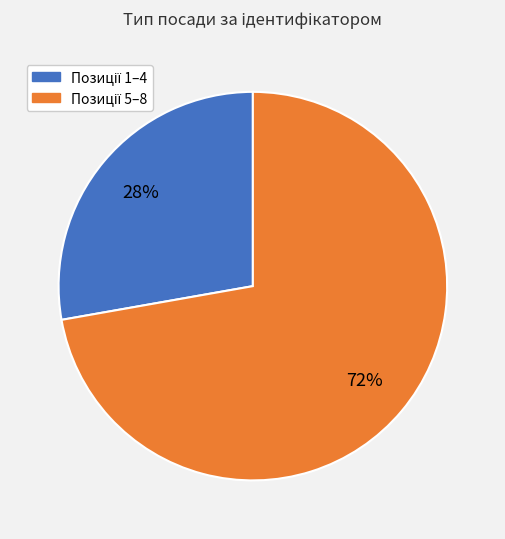

To the nearest percent, what is the difference between the largest and smallest slice percentages?

44%